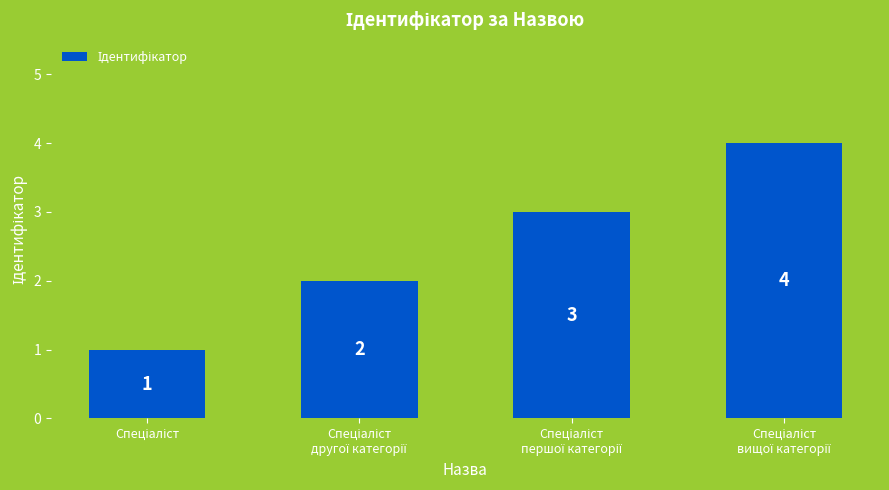

What is the value of the 1st bar from the left?

1